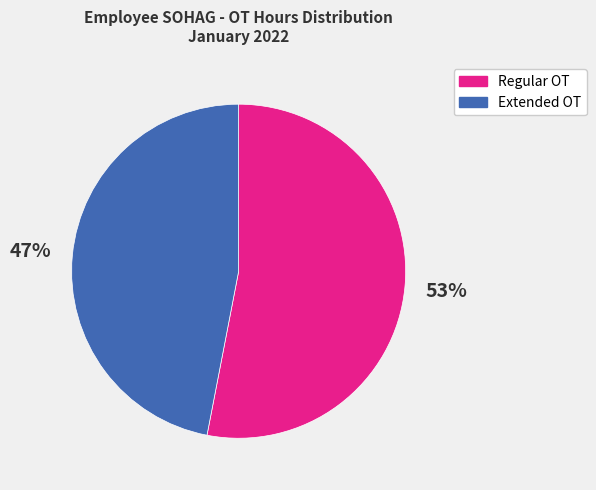

To the nearest percent, what is the average slice percentage?

50%